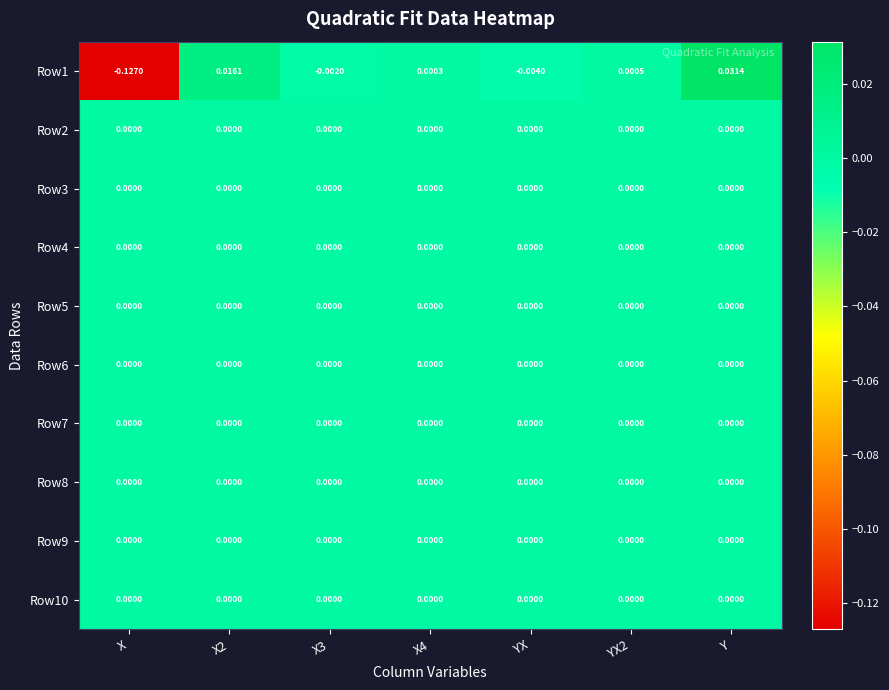

At which category is the sum across all series the highest?

Y